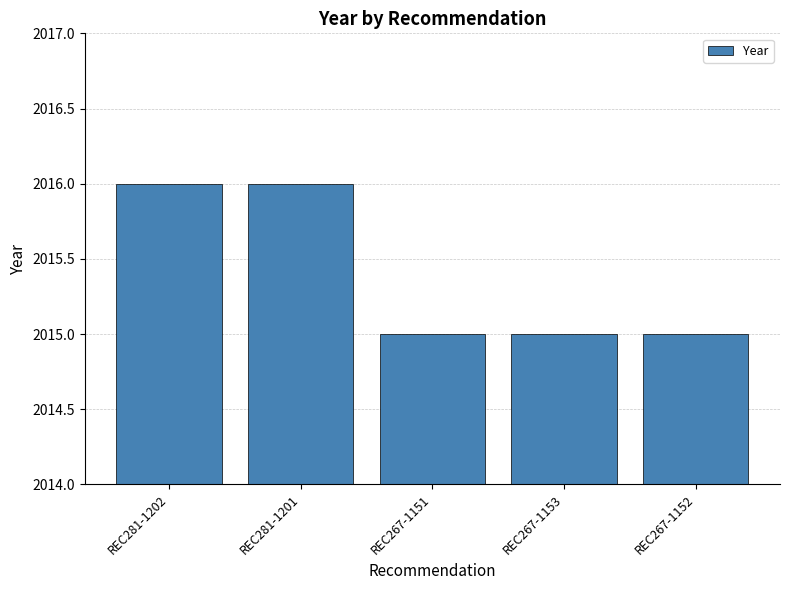

What is the change in value from REC281-1201 to REC267-1151?

-1